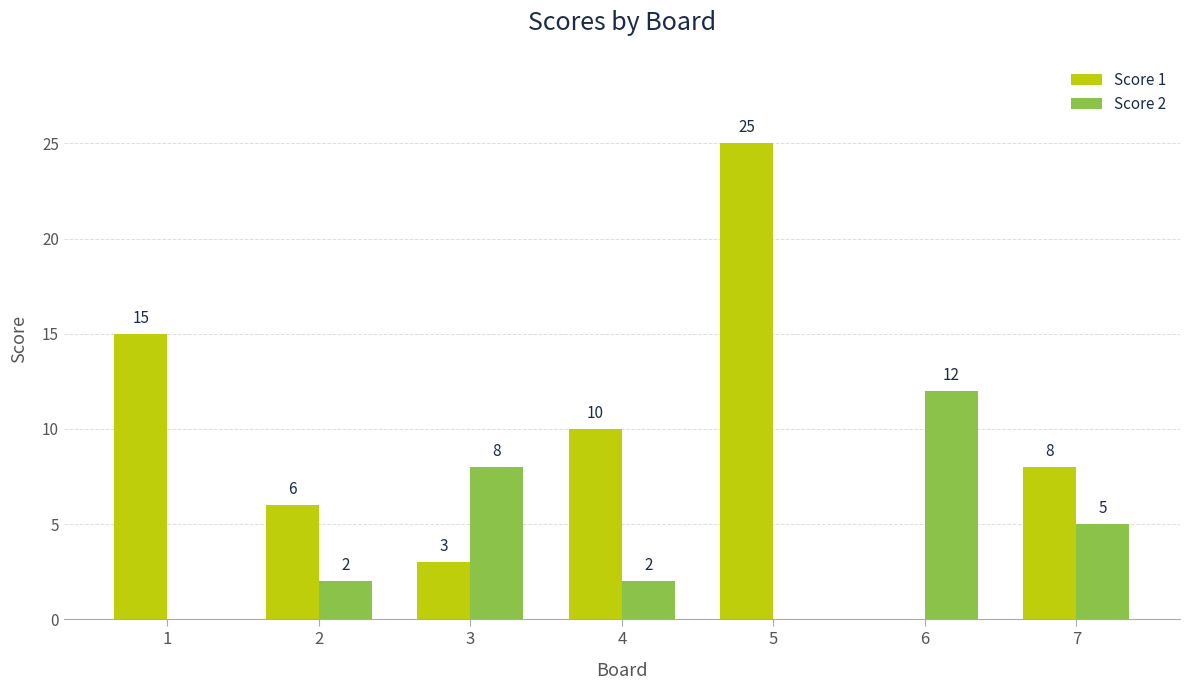

At which category is the sum across all series the highest?

5